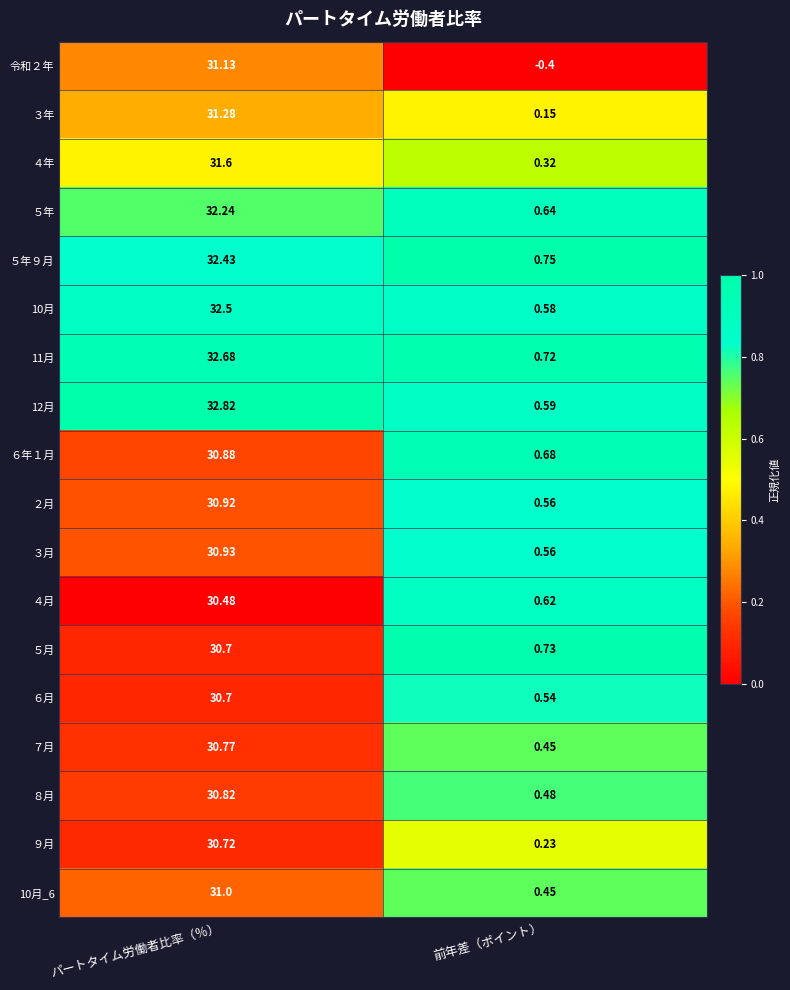

Between パートタイム労働者比率（％） and 前年差（ポイント）, which series saw the biggest shift?

12月